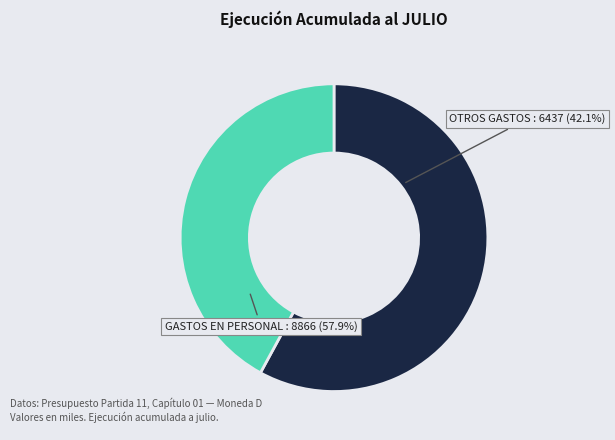

What percentage is the GASTOS EN PERSONAL slice, to the nearest percent?

58%